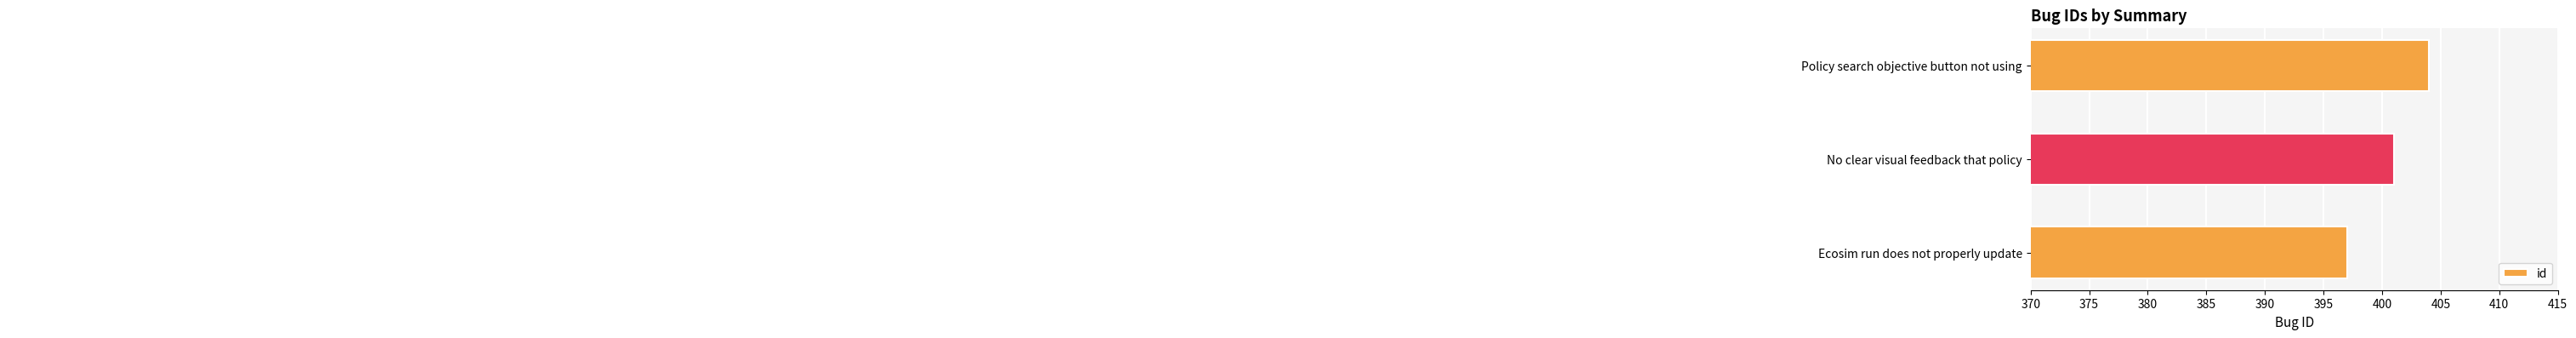

Reading top to bottom, what are all the values shown in this chart?

404	401	397